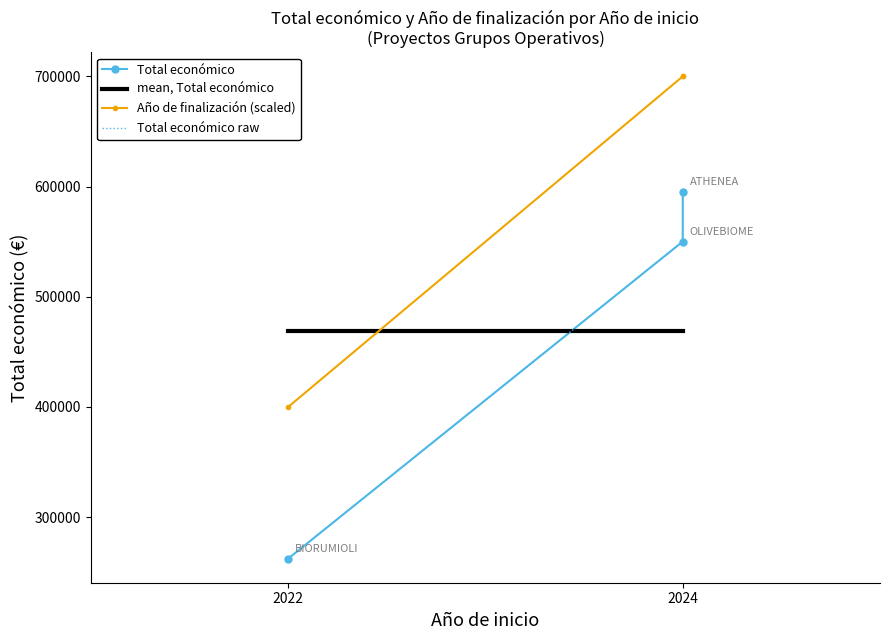

The value of Año de finalización (scaled) at 2024 is 700000. True or false?

True